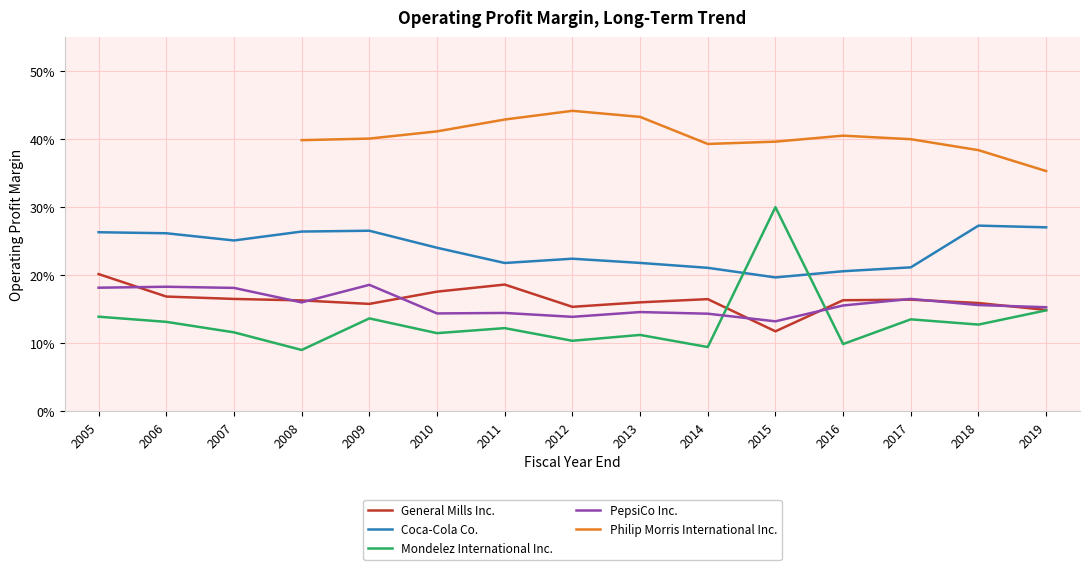

What is the minimum value shown in the chart?

0.1